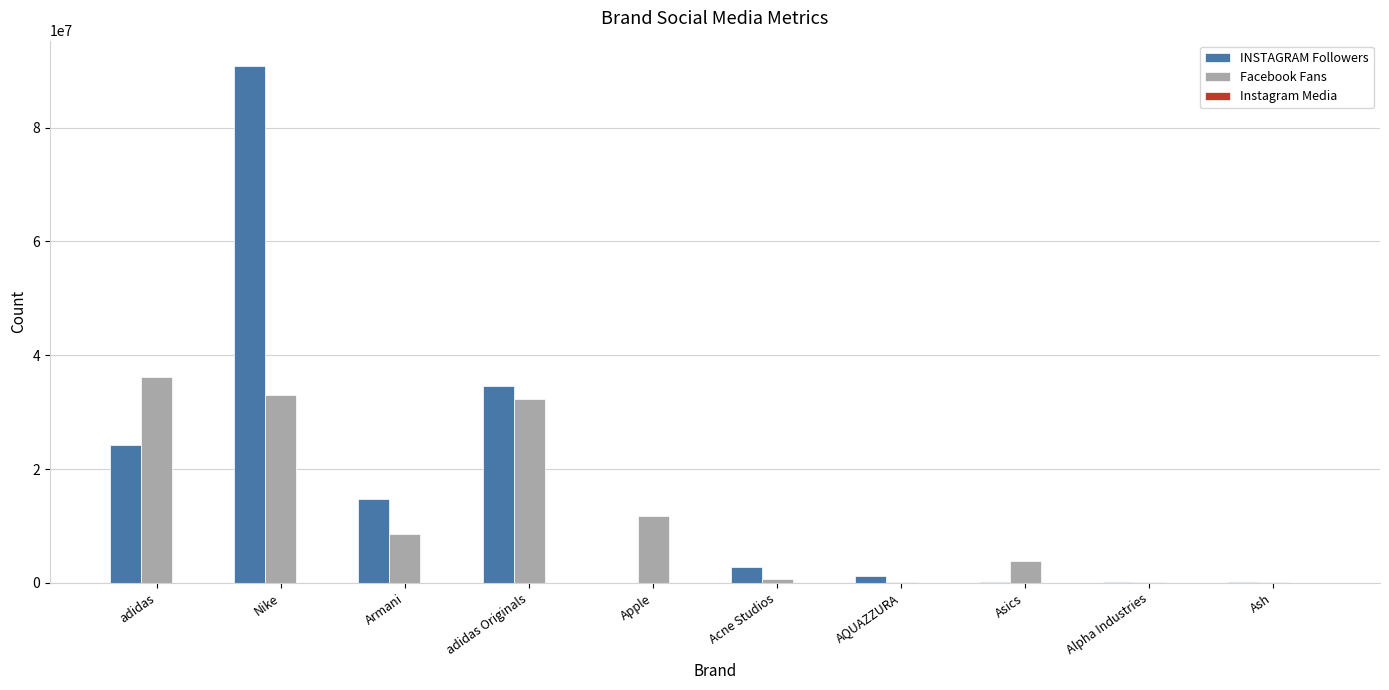

The value of INSTAGRAM Followers at adidas is 42219124. True or false?

False